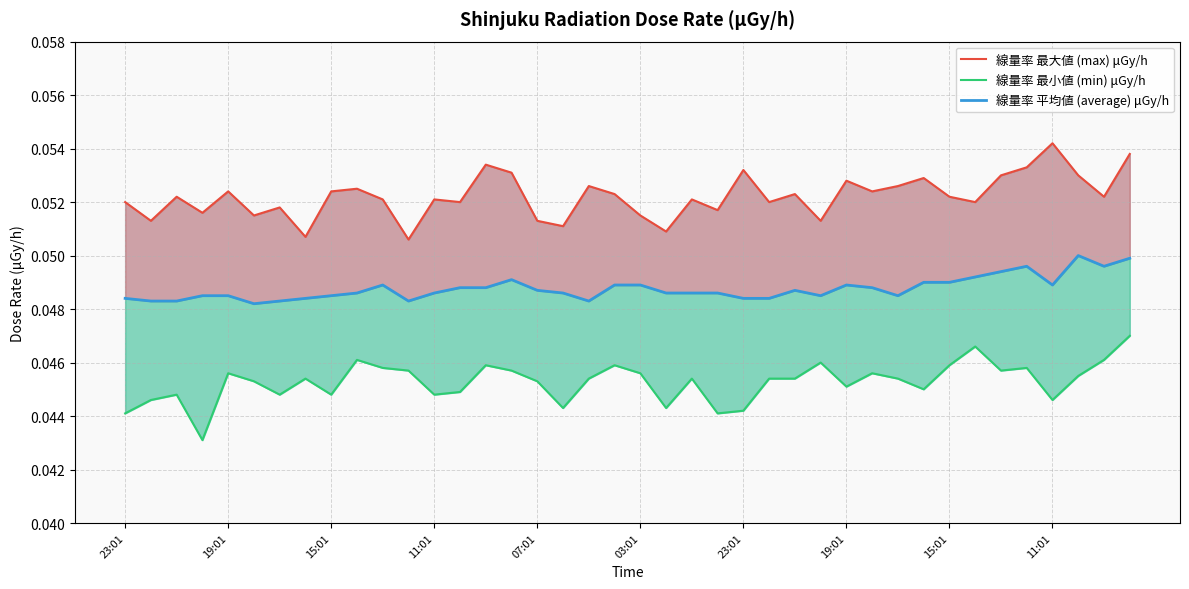

Rank the series by their average value, from highest to lowest.

線量率 最大値 (max) μGy/h, 線量率 平均値 (average) μGy/h, 線量率 最小値 (min) μGy/h